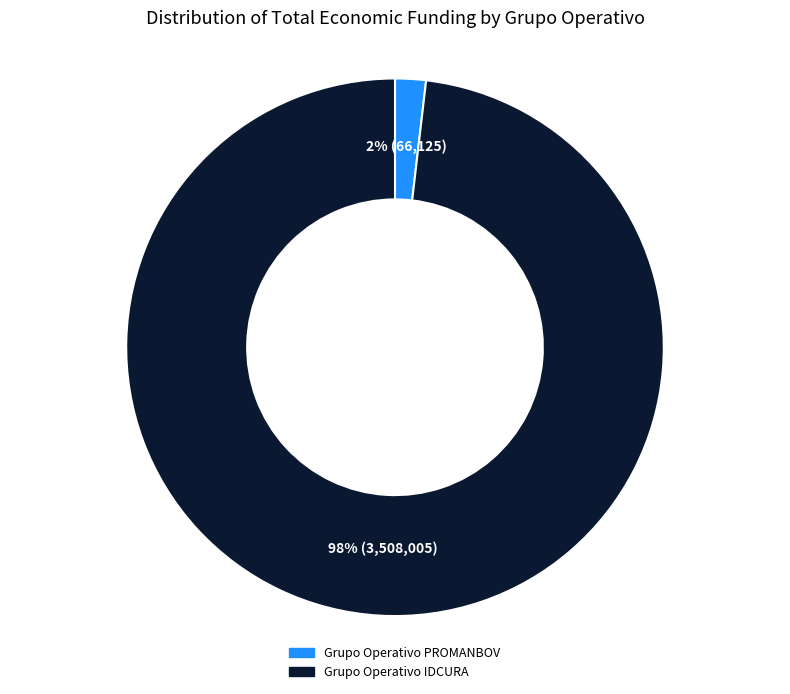

To the nearest percent, what percentage of the pie is Grupo Operativo IDCURA?

98%